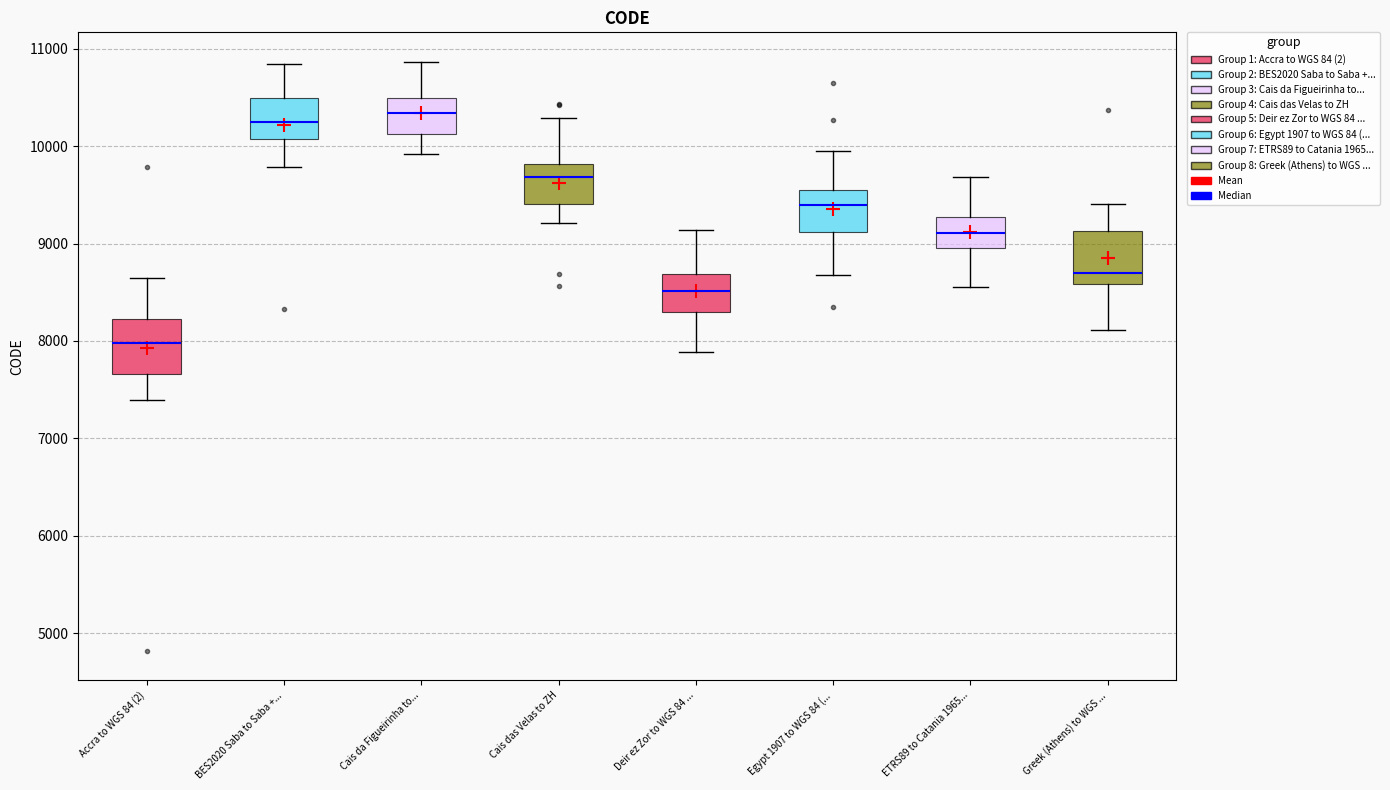

Which box's median line is the lowest?

Accra to WGS 84 (2)